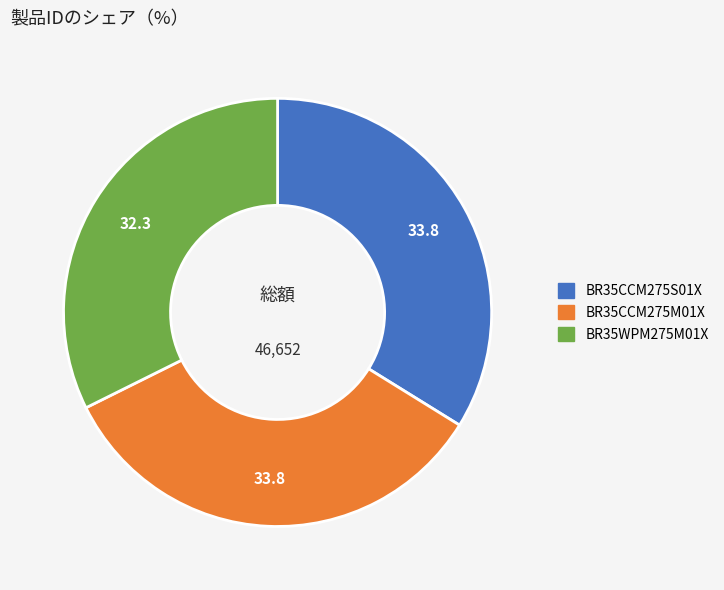

What is the smallest slice in the pie chart?

BR35WPM275M01X